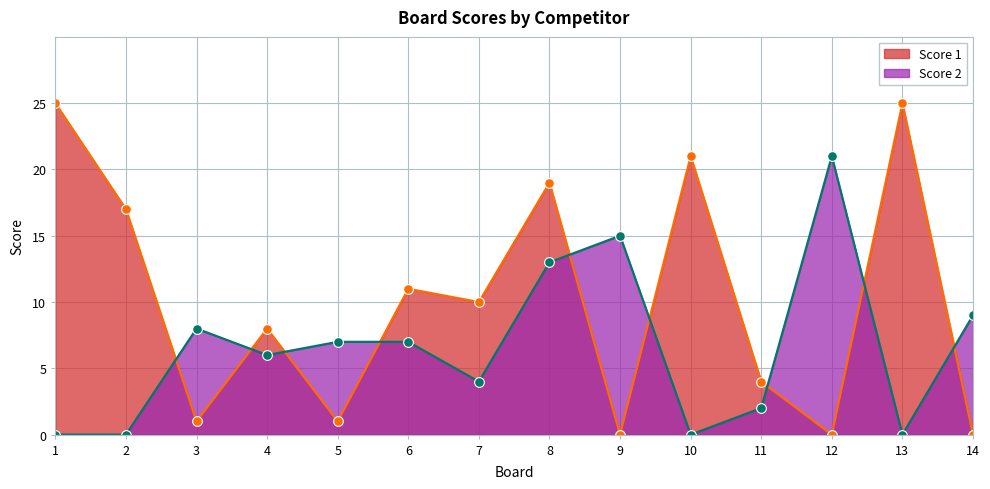

In Score 1, how many points are higher than both neighbors (excluding endpoints)?

5